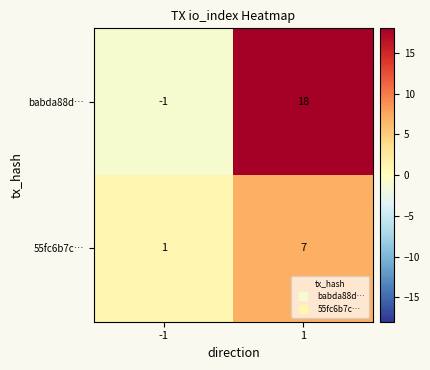

What is the sum of all babda88d… values?

17